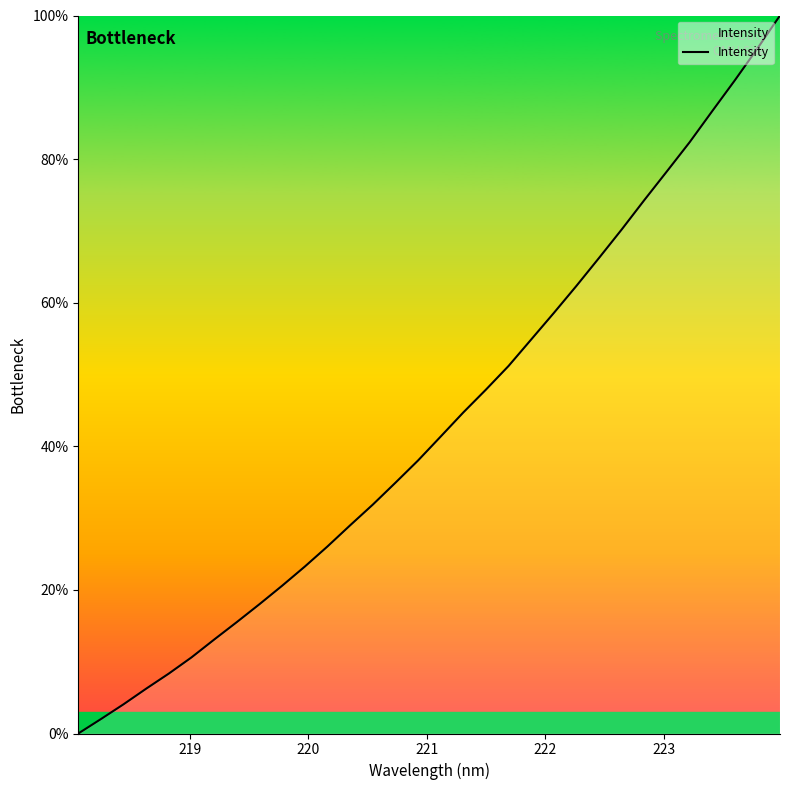

What is the difference between the maximum and minimum values?

100.0